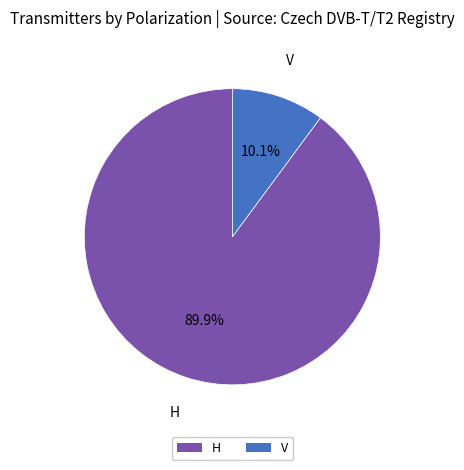

True or false: V accounts for 19% of the total.

False